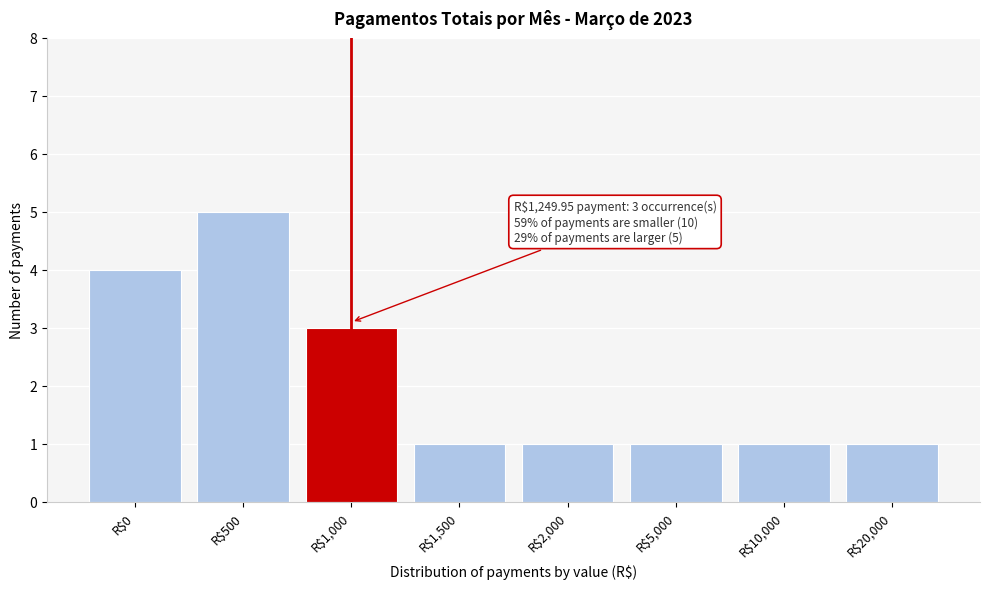

Reading right to left, what are all the values shown in this chart?

1	1	1	1	1	3	5	4